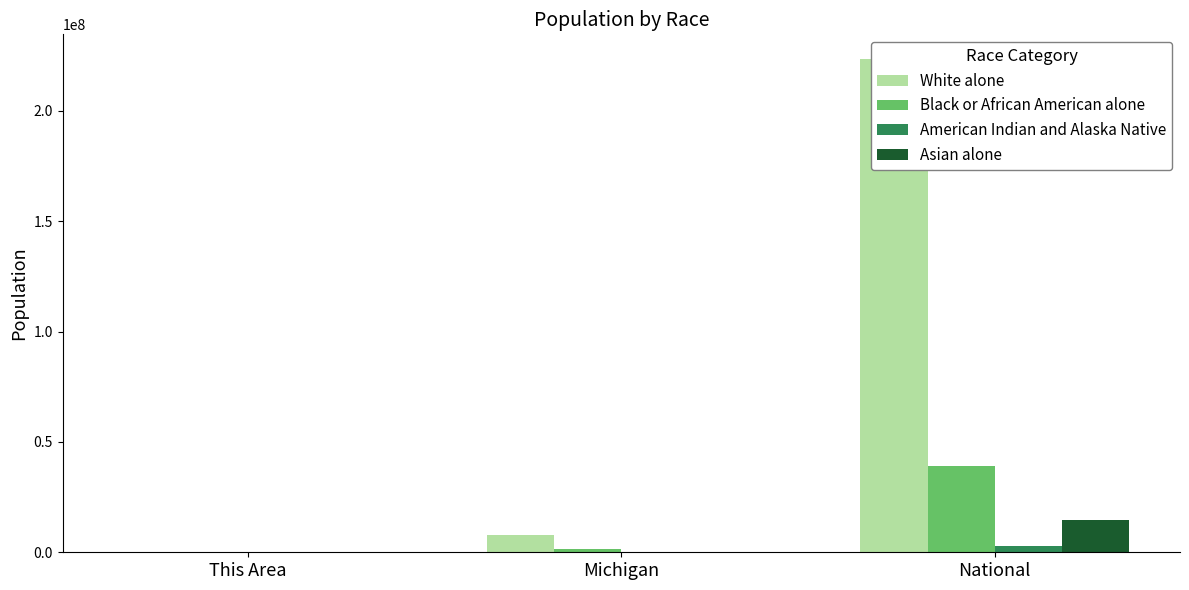

Which category has the highest value in the White alone series?

National